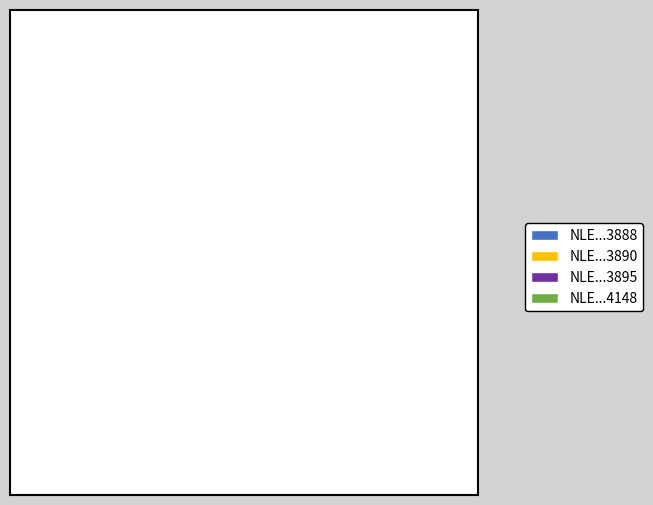

To the nearest percent, what is the difference between the largest and smallest slice percentages?

42%